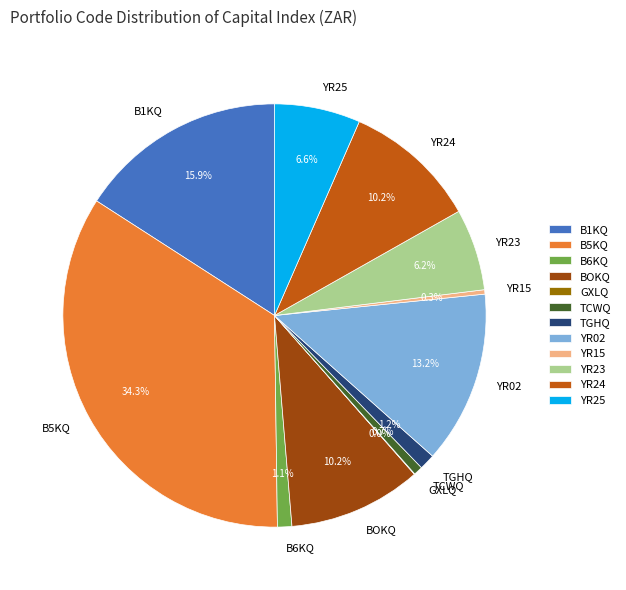

What is the ratio of the value at YR24 to the value at YR15?

30.6